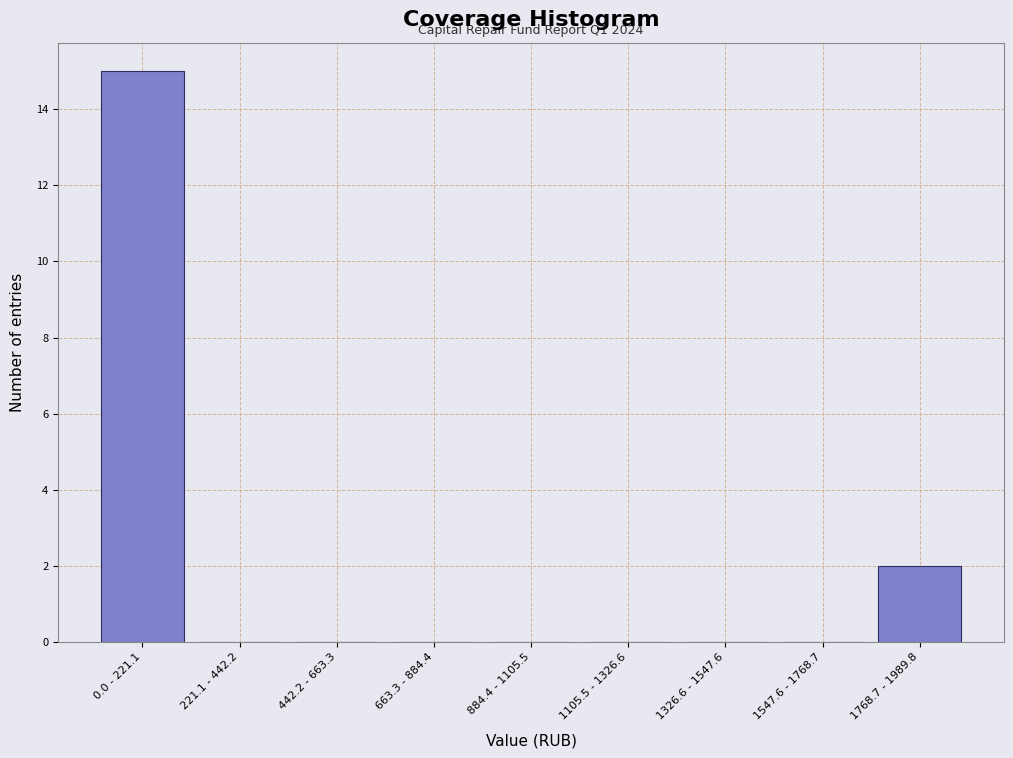

Reading left to right, extract all data points from this chart.

0.0 - 221.1=15	221.1 - 442.2=0	442.2 - 663.3=0	663.3 - 884.4=0	884.4 - 1105.5=0	1105.5 - 1326.6=0	1326.6 - 1547.6=0	1547.6 - 1768.7=0	1768.7 - 1989.8=2